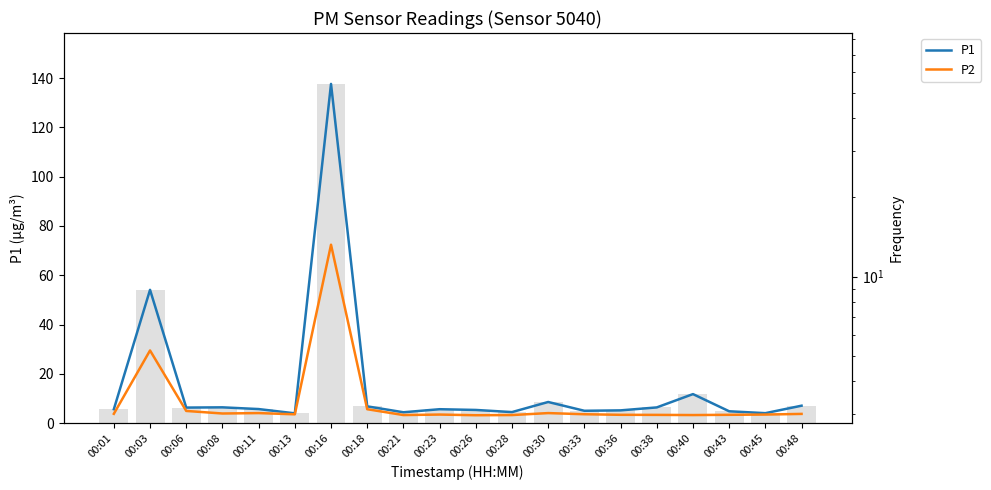

What is the average value of the P2 series?

8.5